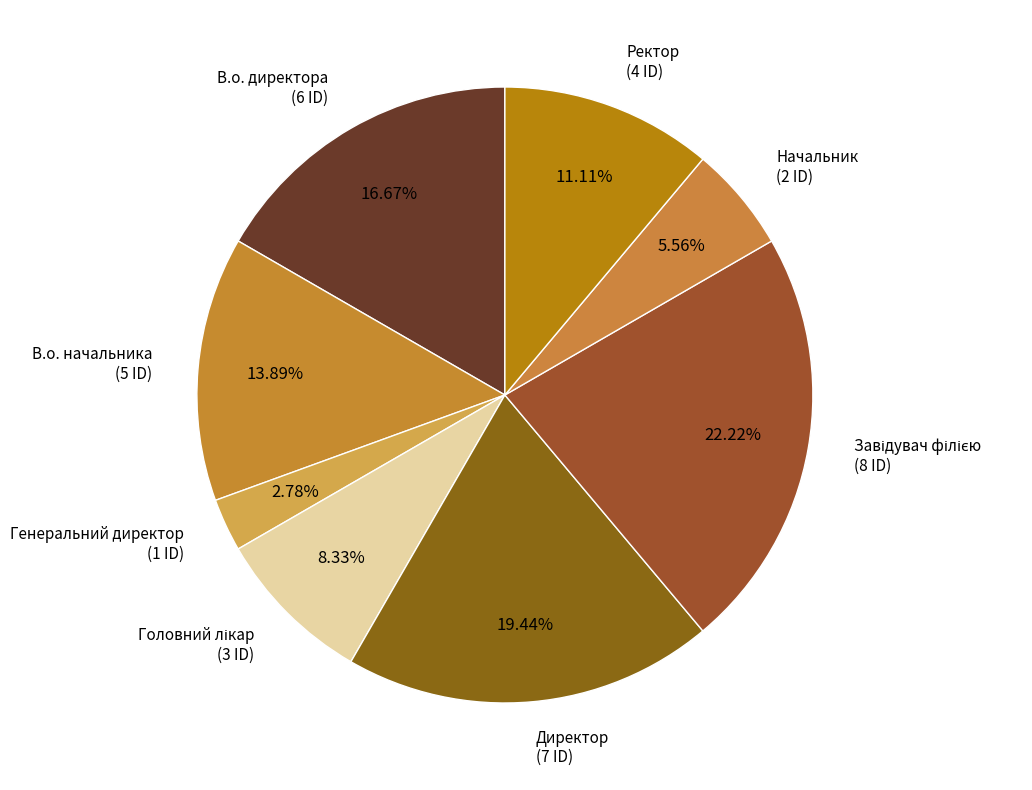

To the nearest percent, what is the difference between the Директор and Начальник slice percentages?

14%